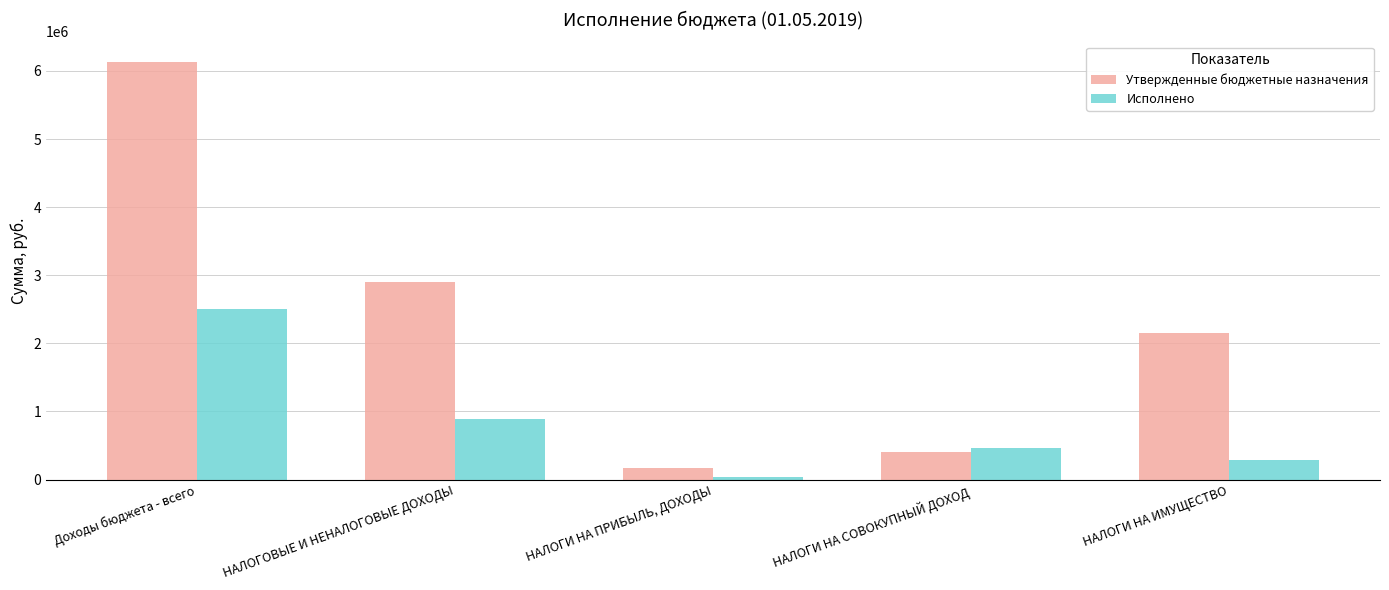

How many data points in Исполнено are less than 461485?

2